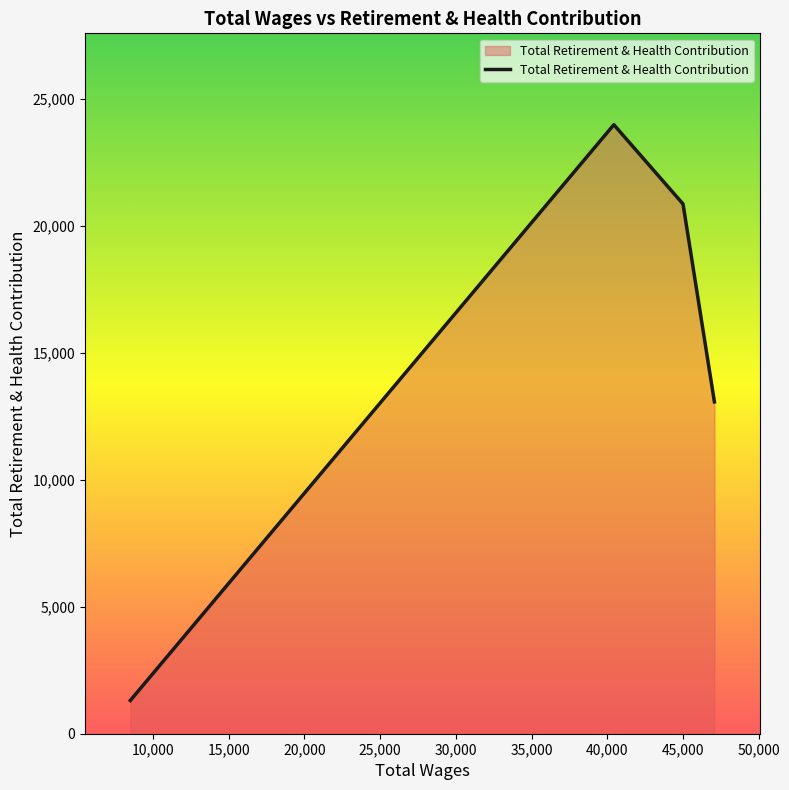

Count the values in the range 13064 to 23976.

3